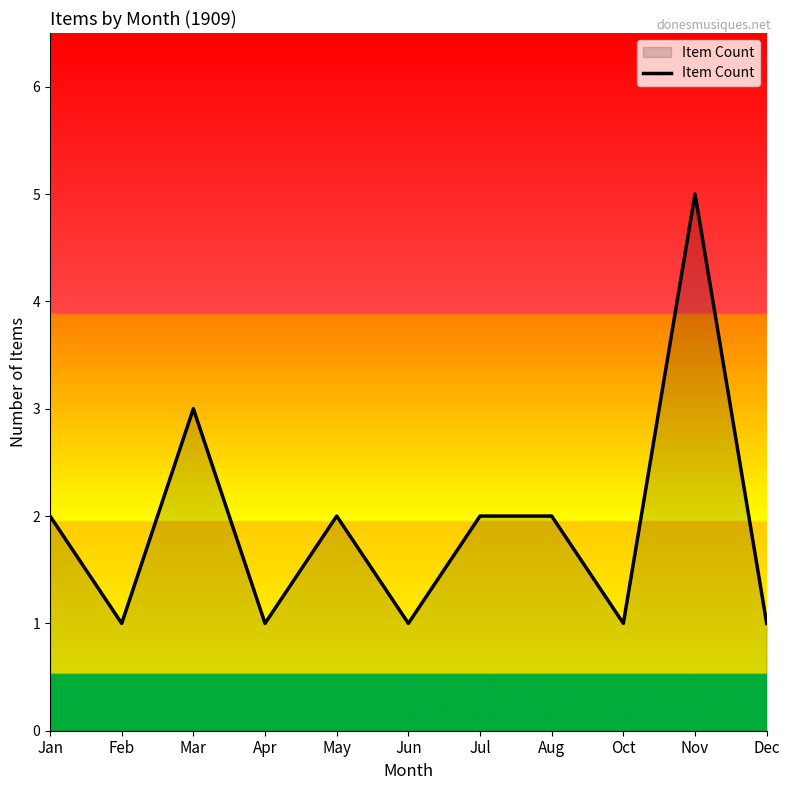

What is the change in value from Jul to Oct?

-1